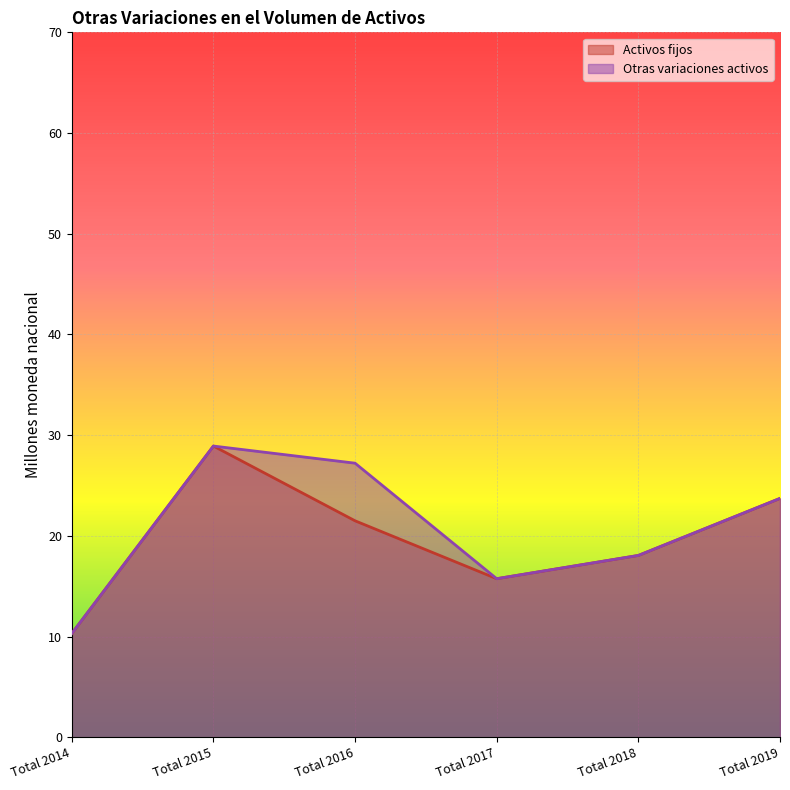

Reading right to left, extract all data points from this chart.

Activos fijos: 23.7	18.1	15.7	21.5	28.9	10.3
Otras variaciones activos: 23.7	18.1	15.7	27.2	28.9	10.3